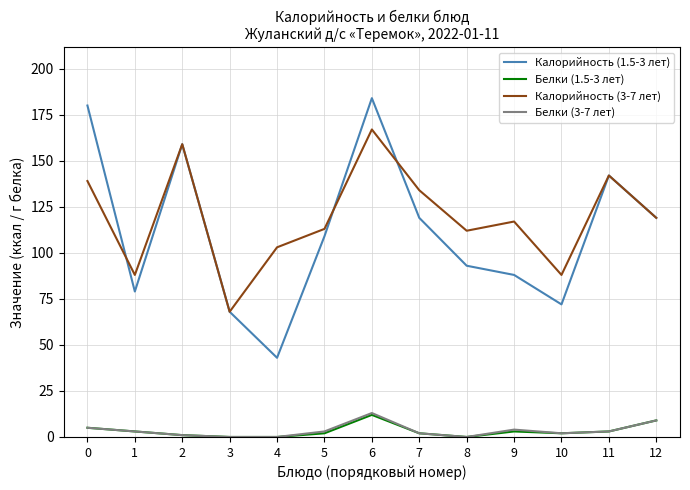

True or false: Белки (3-7 лет) has more than 0 interior local peaks.

True